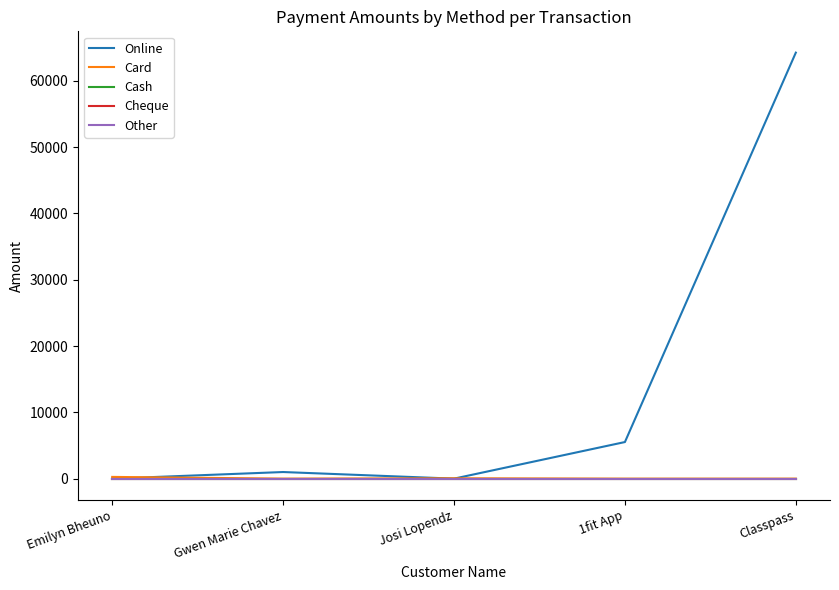

List the labels in order of Card value, smallest first.

Gwen Marie Chavez, 1fit App, Classpass, Josi Lopendz, Emilyn Bheuno